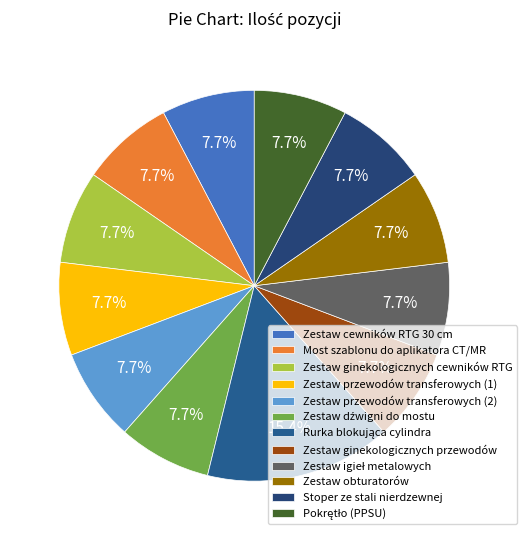

Which category has the biggest portion of the pie?

Rurka blokująca cylindra